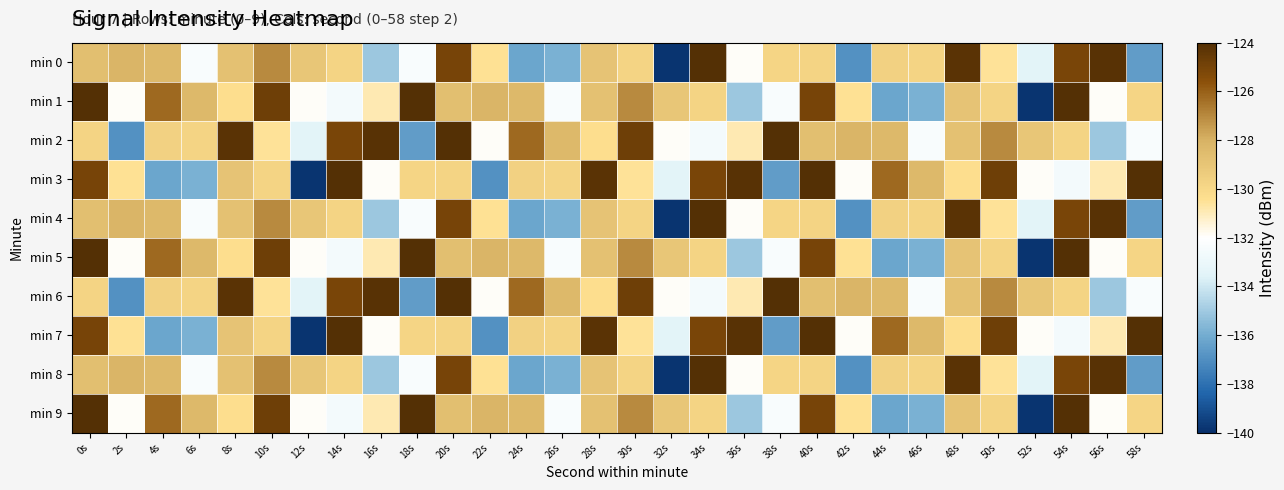

Between 0s and 12s, which series saw the biggest shift?

min 3